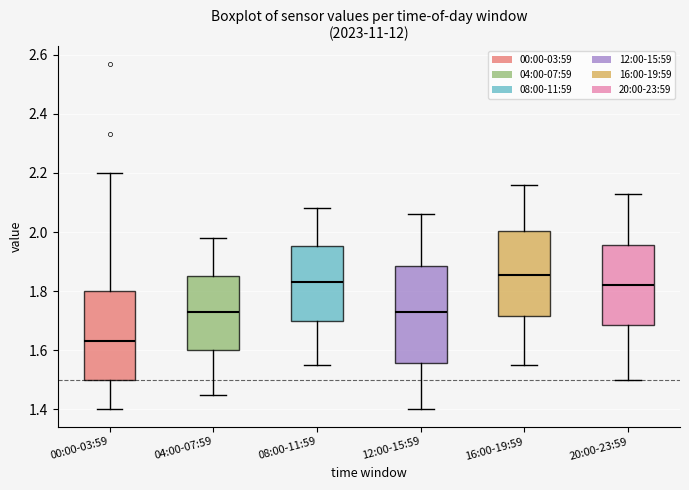

Where is the upper edge of the box for 16:00-19:59 on the y-axis? The values are not printed on the chart, so give them approximately, as read against the axis.

2.00